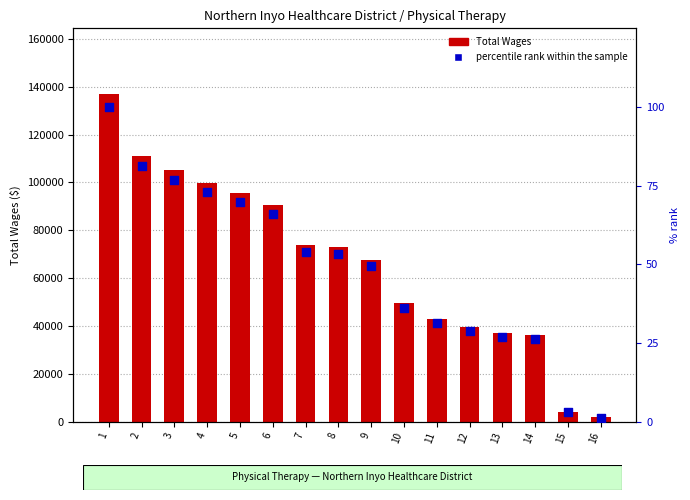

Which series has the largest total across all categories?

Total Wages